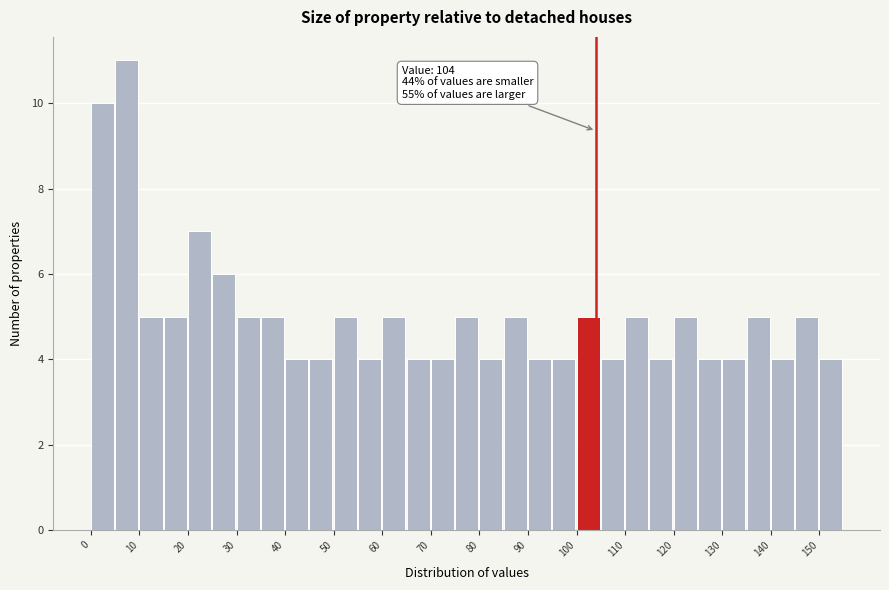

Which range on the x-axis has the tallest bar?

5 to 10